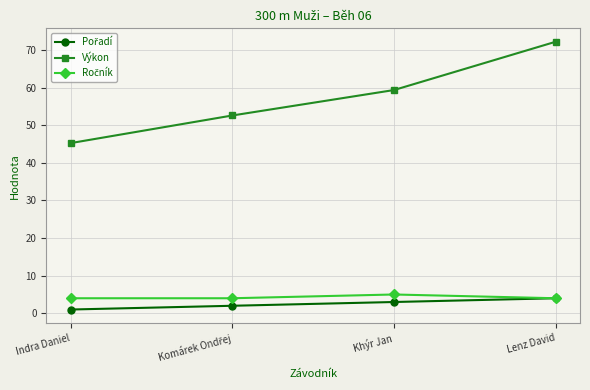

Does the chart have visible grid lines?

Yes